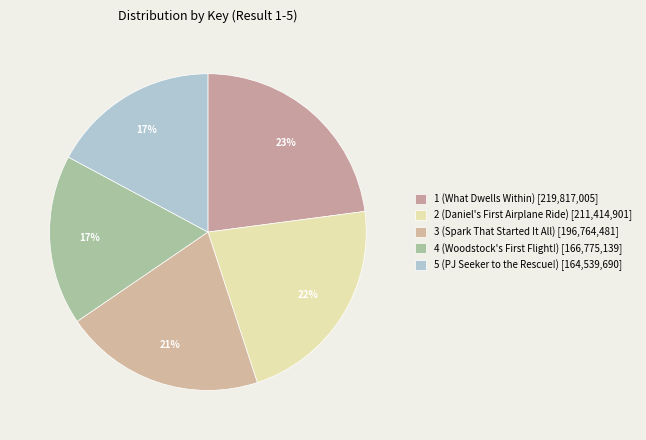

How many slices are in this pie chart?

5